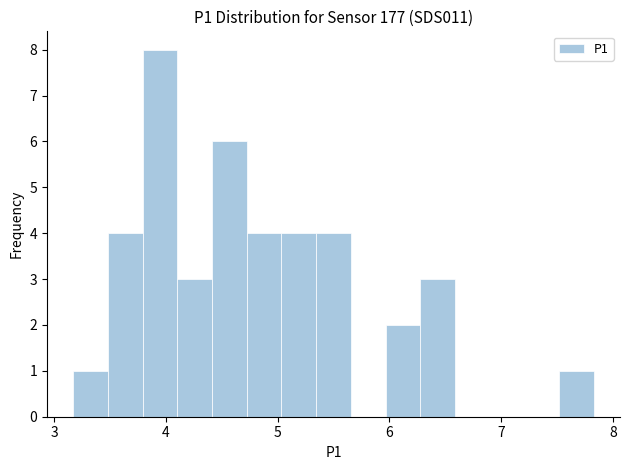

Read against the x-axis, roughly where is the centre of the tallest bar?

3.9